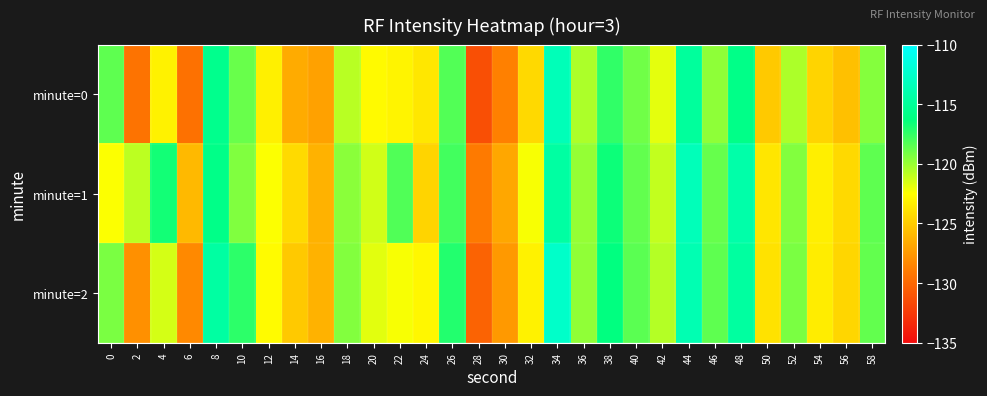

Reading left to right, list all the values displayed in this chart.

minute=0: 0=-118.6	2=-129.4	4=-123.1	6=-129.5	8=-115.6	10=-118.8	12=-123.2	14=-126.6	16=-127.1	18=-120.8	20=-122.7	22=-123.0	24=-123.7	26=-118.3	28=-131.4	30=-128.7	32=-124.3	34=-113.5	36=-120.5	38=-117.5	40=-119.0	42=-121.8	44=-114.9	46=-119.8	48=-115.8	50=-125.1	52=-120.5	54=-124.6	56=-125.6	58=-119.5
minute=1: 0=-122.4	2=-120.9	4=-116.7	6=-125.9	8=-115.8	10=-119.4	12=-122.4	14=-124.3	16=-126.2	18=-119.6	20=-121.3	22=-118.2	24=-124.6	26=-117.9	28=-129.0	30=-126.8	32=-122.3	34=-114.6	36=-119.9	38=-116.5	40=-118.7	42=-121.0	44=-113.5	46=-118.8	48=-114.2	50=-123.7	52=-119.5	54=-123.2	56=-124.3	58=-118.6
minute=2: 0=-119.2	2=-127.9	4=-121.5	6=-128.2	8=-114.6	10=-117.3	12=-122.7	14=-125.1	16=-126.2	18=-119.5	20=-121.8	22=-122.3	24=-122.9	26=-117.1	28=-130.2	30=-127.5	32=-123.1	34=-112.7	36=-119.8	38=-116.2	40=-118.5	42=-120.7	44=-113.8	46=-118.6	48=-114.7	50=-123.9	52=-119.2	54=-123.3	56=-124.5	58=-118.7